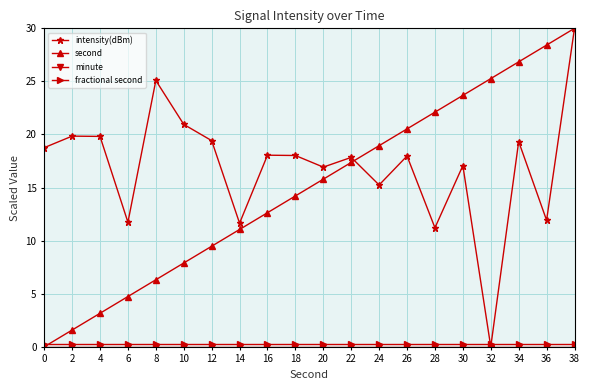

Between 4 and 8, which series saw the biggest shift?

intensity(dBm)